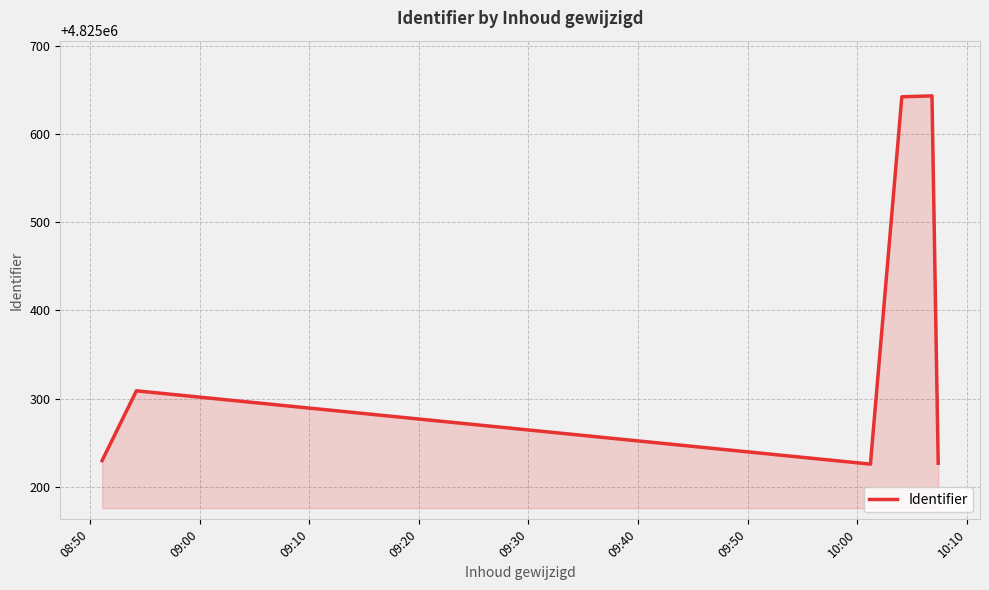

What is the sum of all values?

28952277